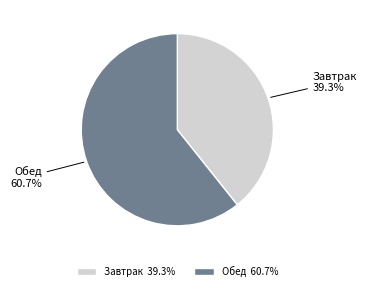

What is the total percentage of Обед and Завтрак?

100.0%